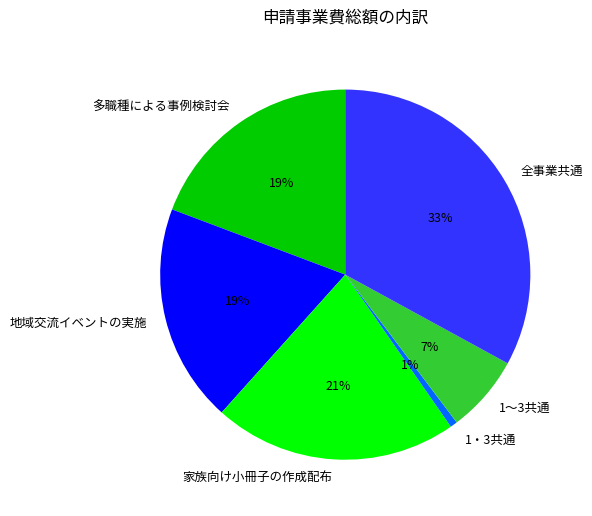

To the nearest percent, what is the difference between the largest and smallest slice percentages?

32%